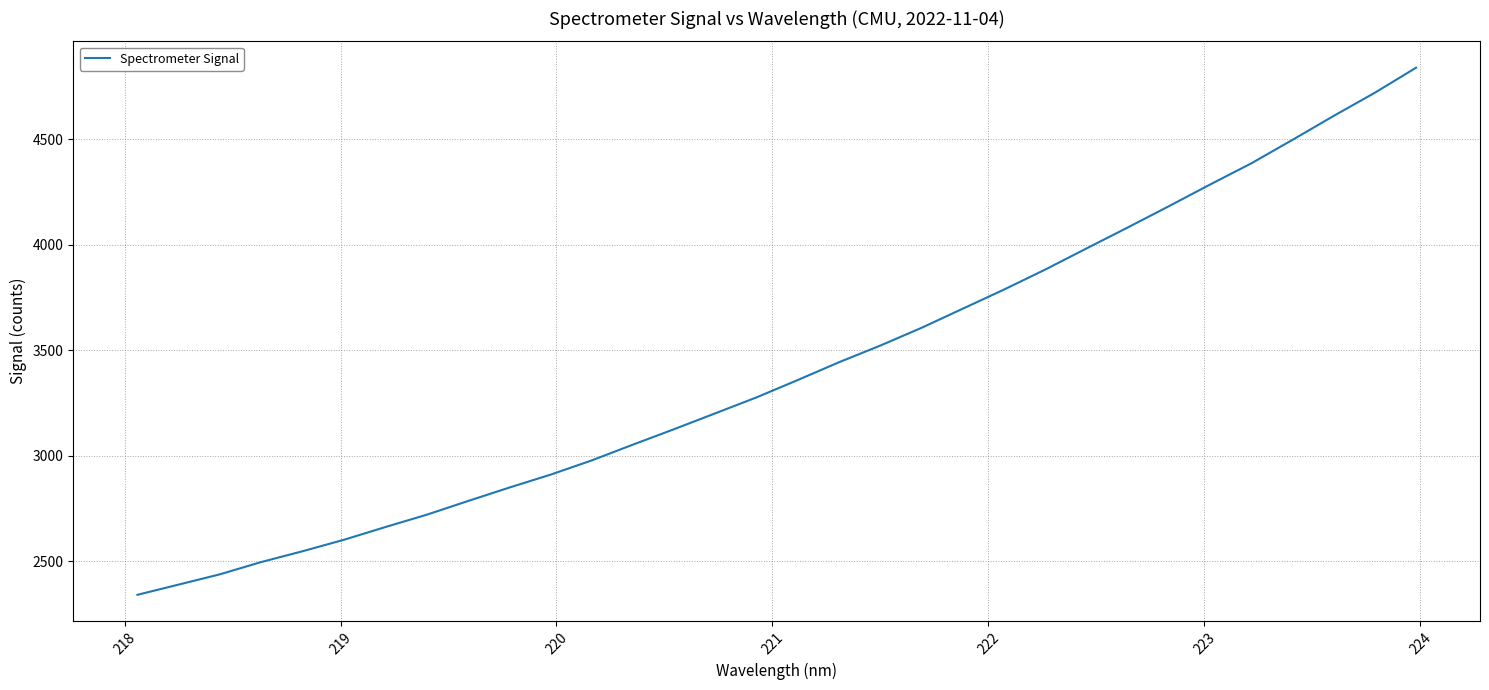

What is the difference between the maximum and minimum values?

2500.0